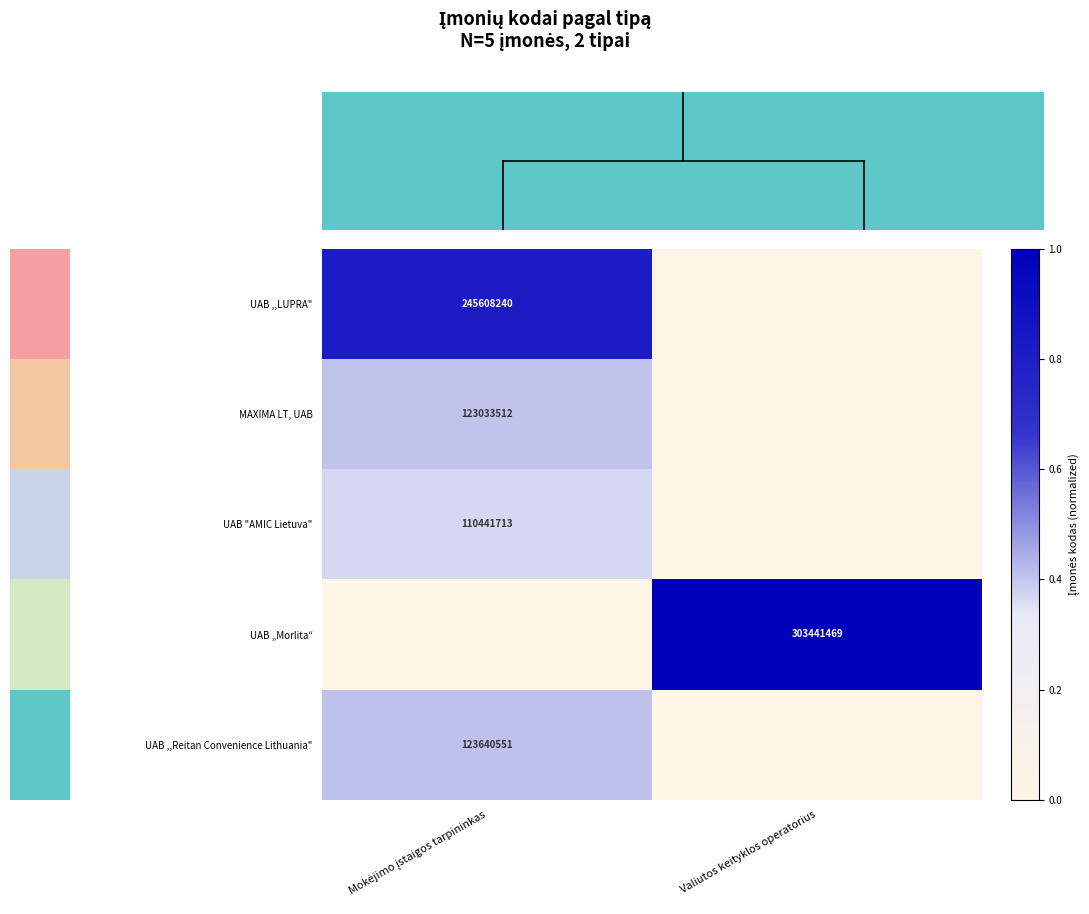

The value of UAB „Morlita“ at Valiutos keityklos operatorius is 303441469. True or false?

True